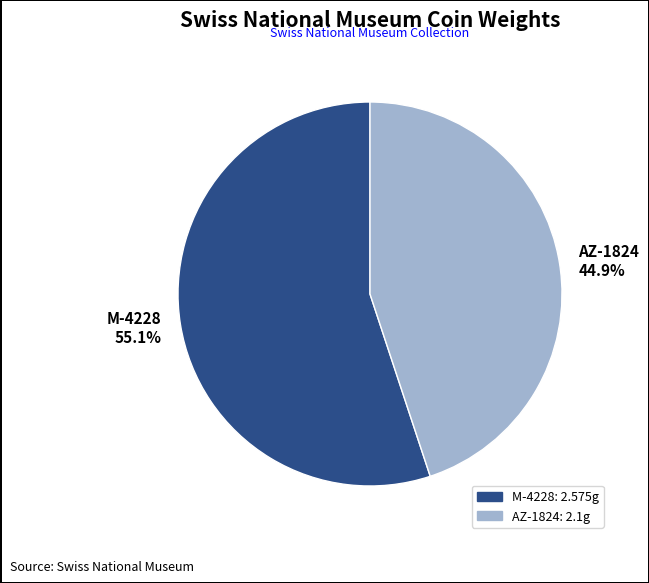

Rank the categories by value from lowest to highest.

AZ-1824, M-4228